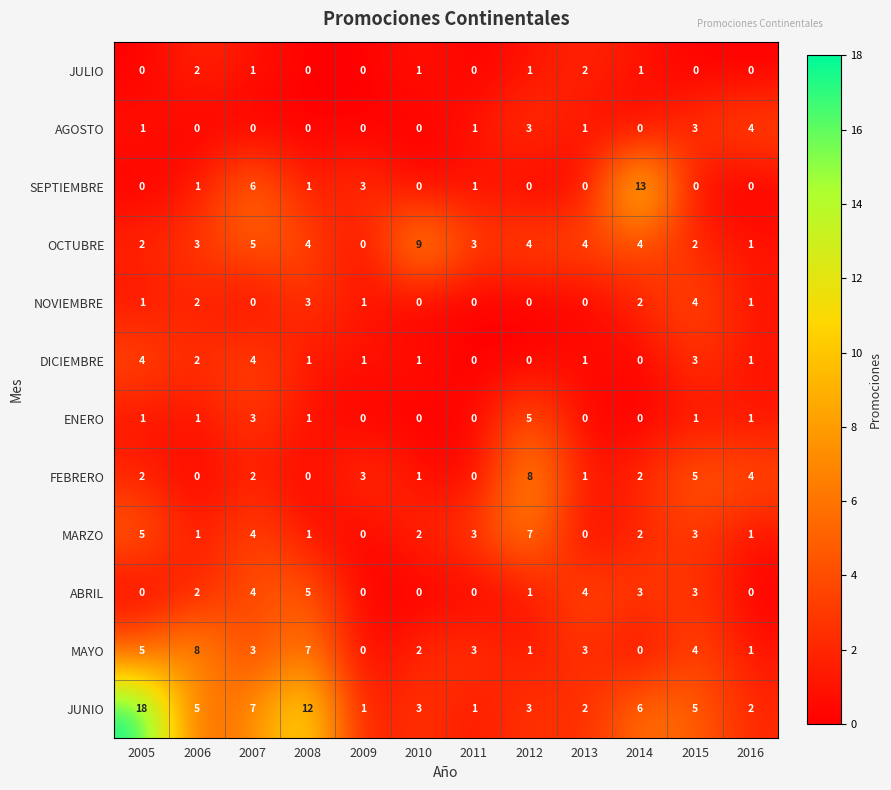

What is the difference between the second highest and minimum values in the ABRIL series?

4